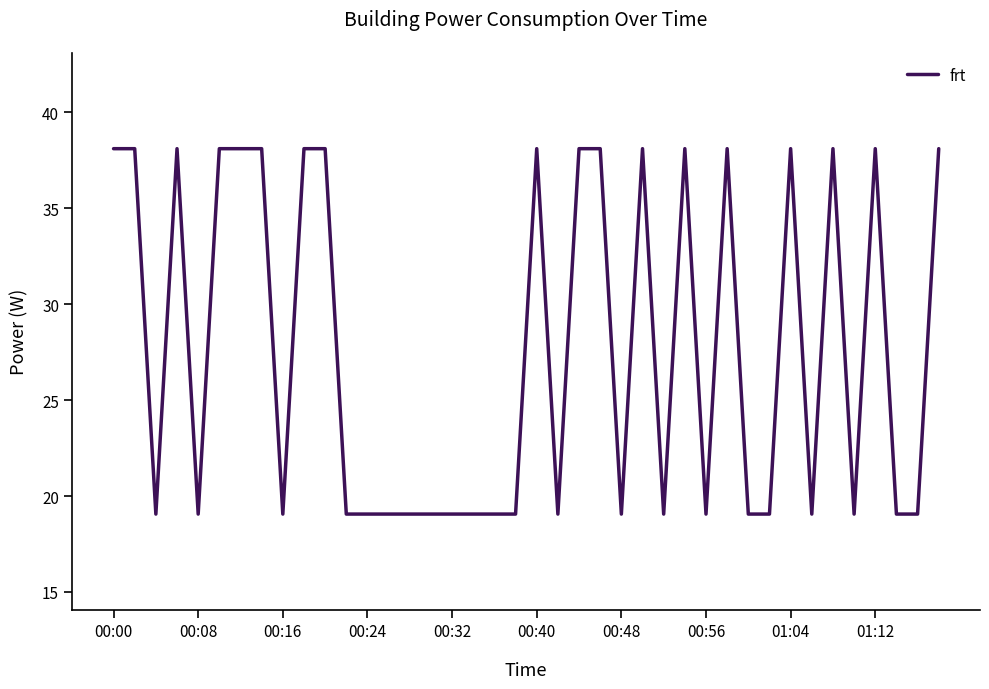

What is the greatest value displayed?

38.1